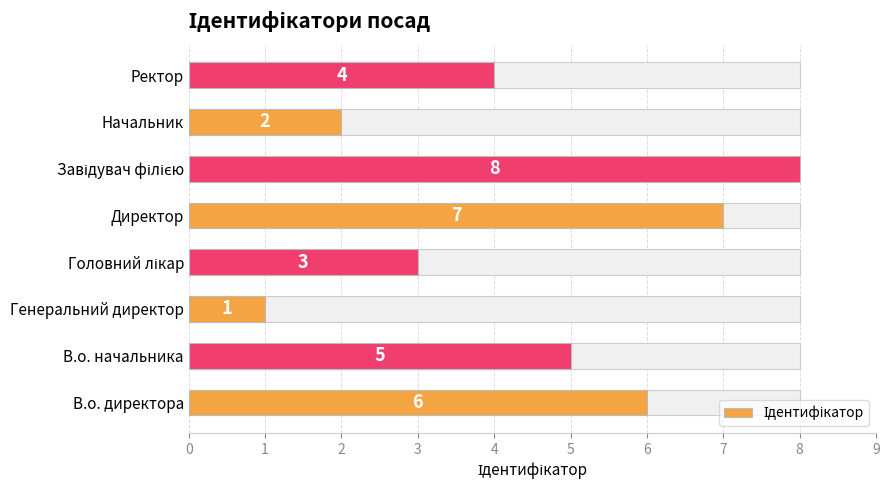

What is the difference between the maximum and minimum values?

7